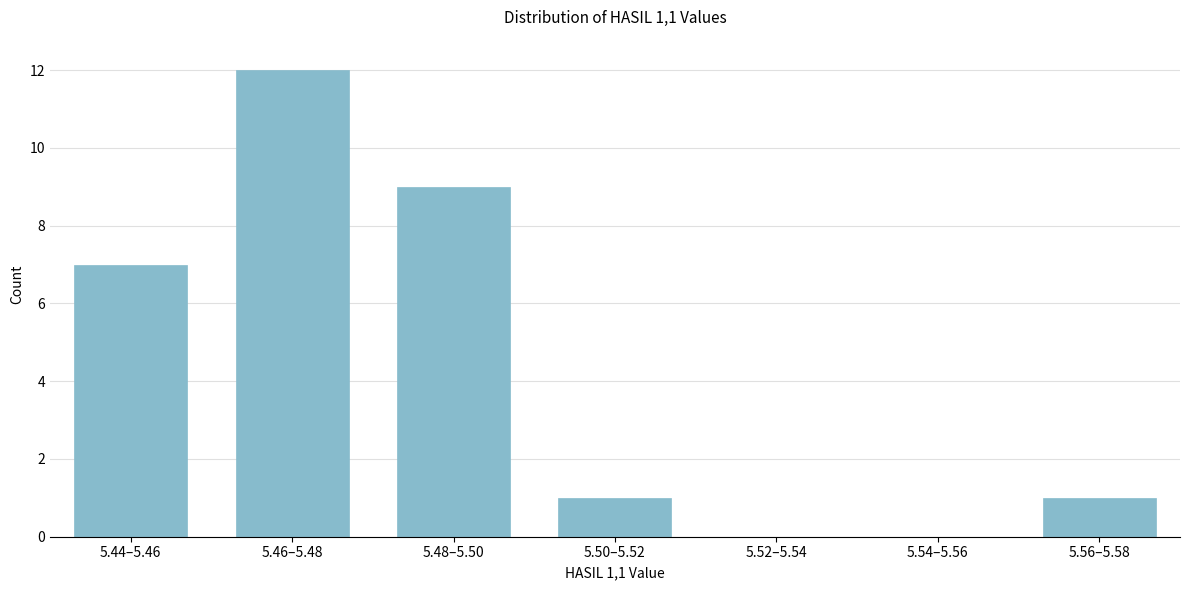

Reading left to right, transcribe all the data shown in this chart.

5.44–5.46=7	5.46–5.48=12	5.48–5.50=9	5.50–5.52=1	5.52–5.54=0	5.54–5.56=0	5.56–5.58=1